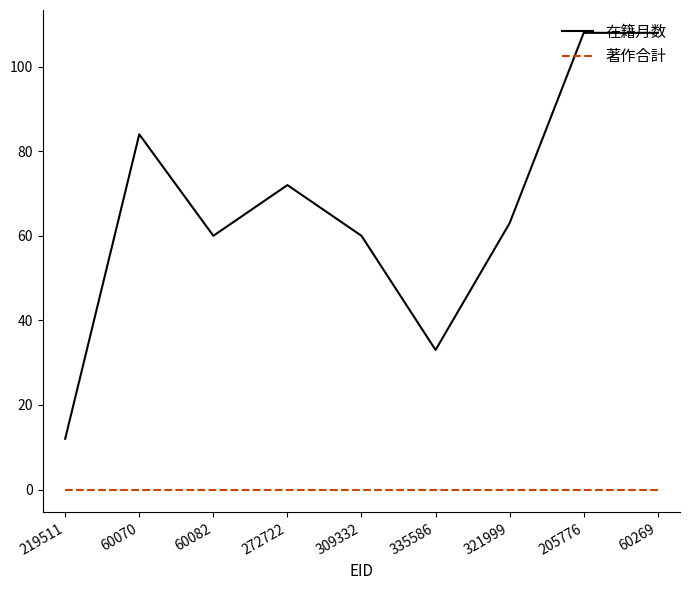

True or false: 著作合計 and 在籍月数 cross at least once.

False